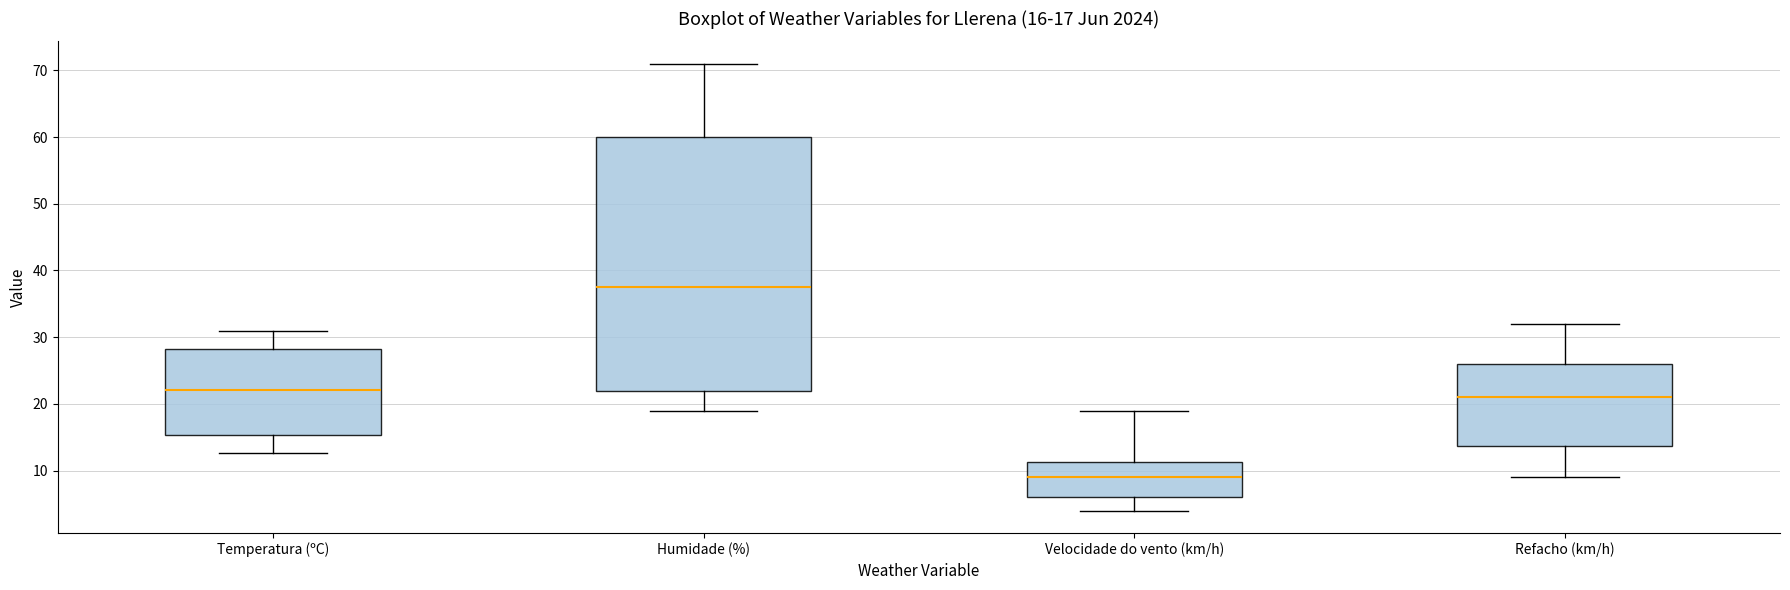

Which box has the highest median line?

Humidade (%)